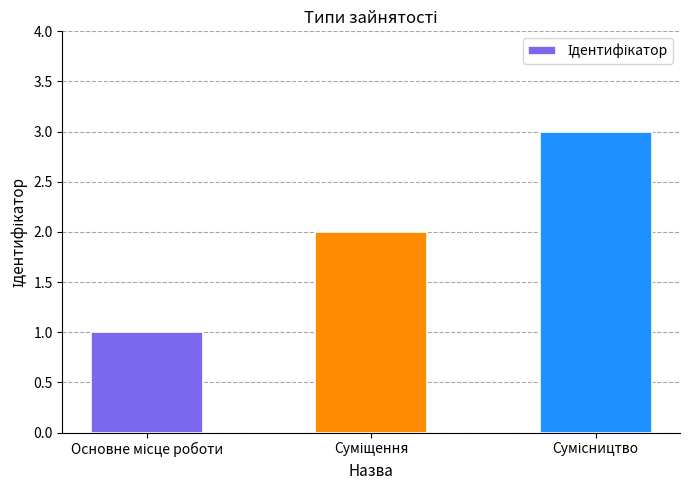

Does the chart contain any negative values?

No